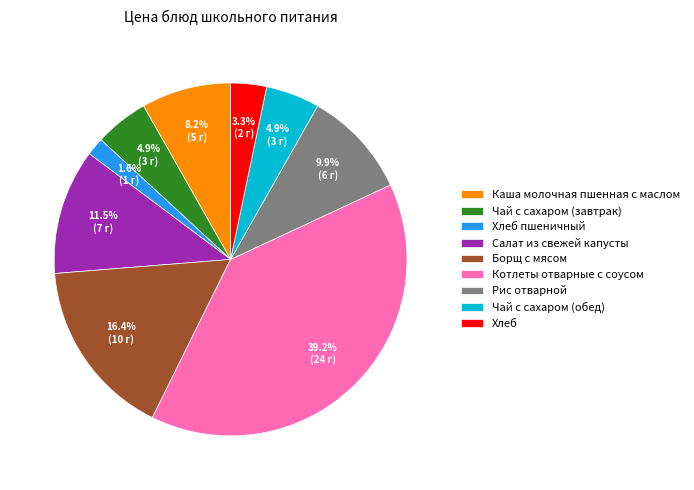

To the nearest percent, what percentage of the pie is Борщ с мясом?

16%